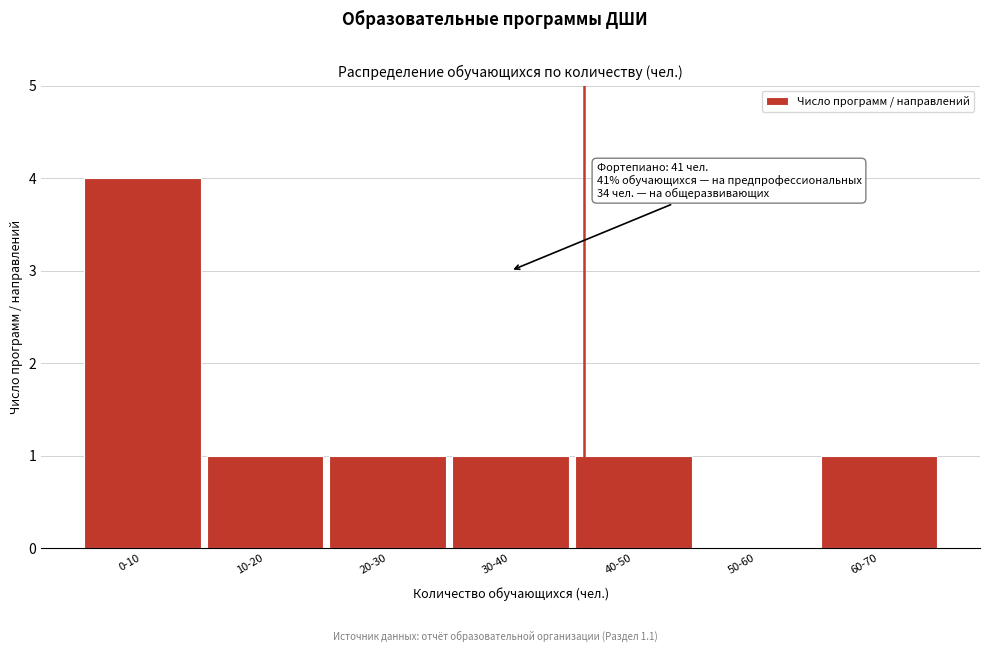

Reading left to right, extract all data points from this chart.

0-10=4	10-20=1	20-30=1	30-40=1	40-50=1	50-60=0	60-70=1